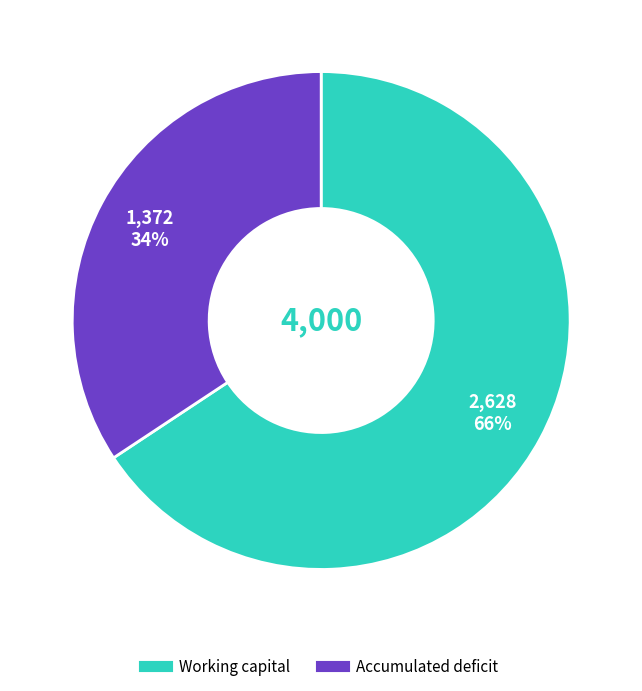

Rank the categories by value from highest to lowest.

Working capital, Accumulated deficit